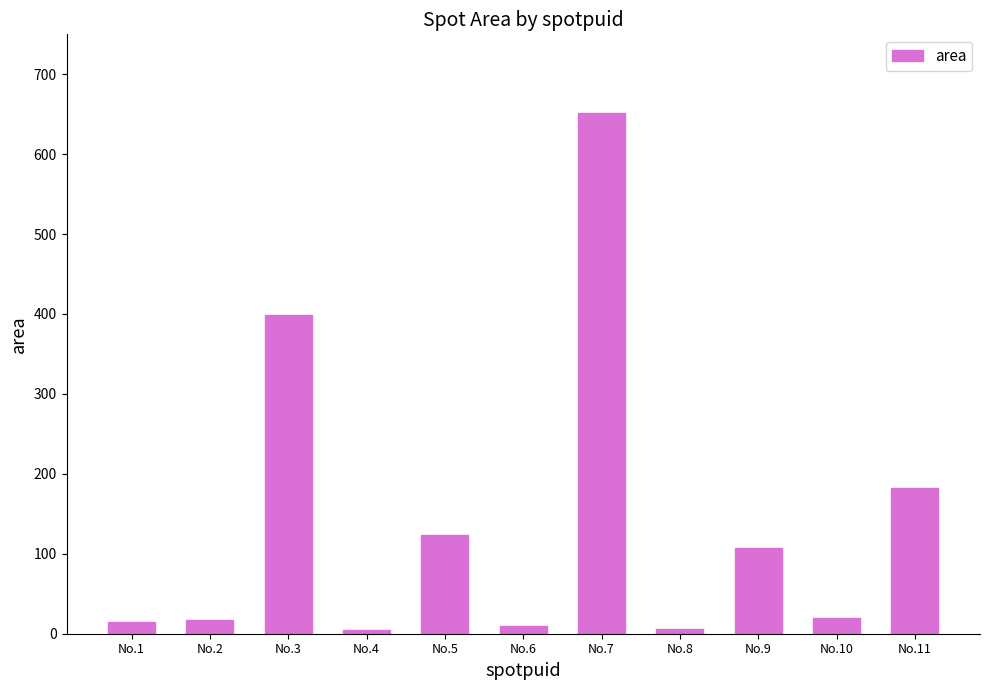

Is it true that the value at No.11 is 182?

True